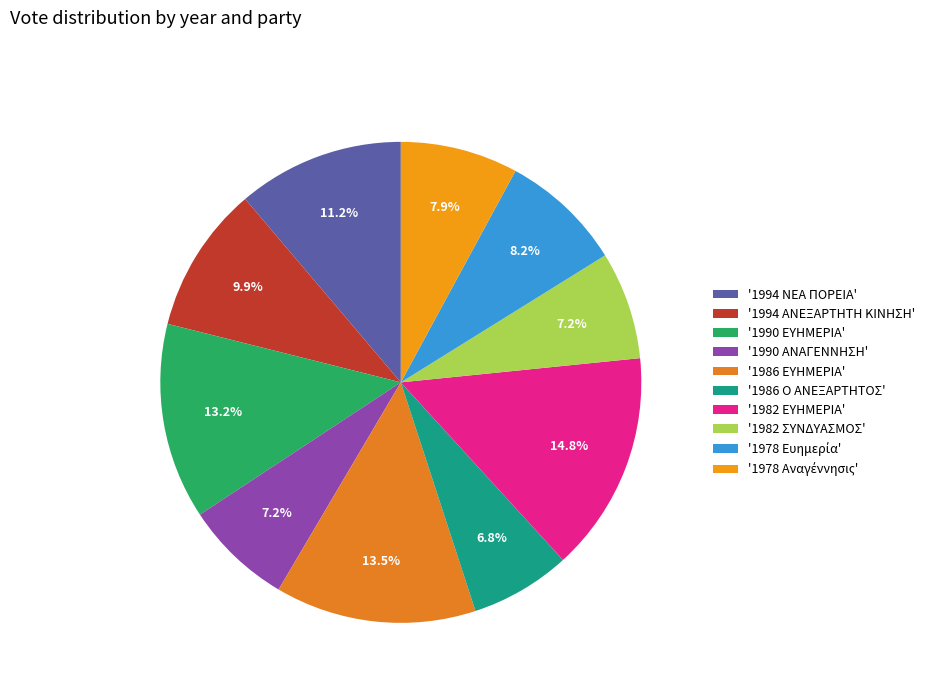

To the nearest percent, what is the difference between the largest and smallest slice percentages?

8%